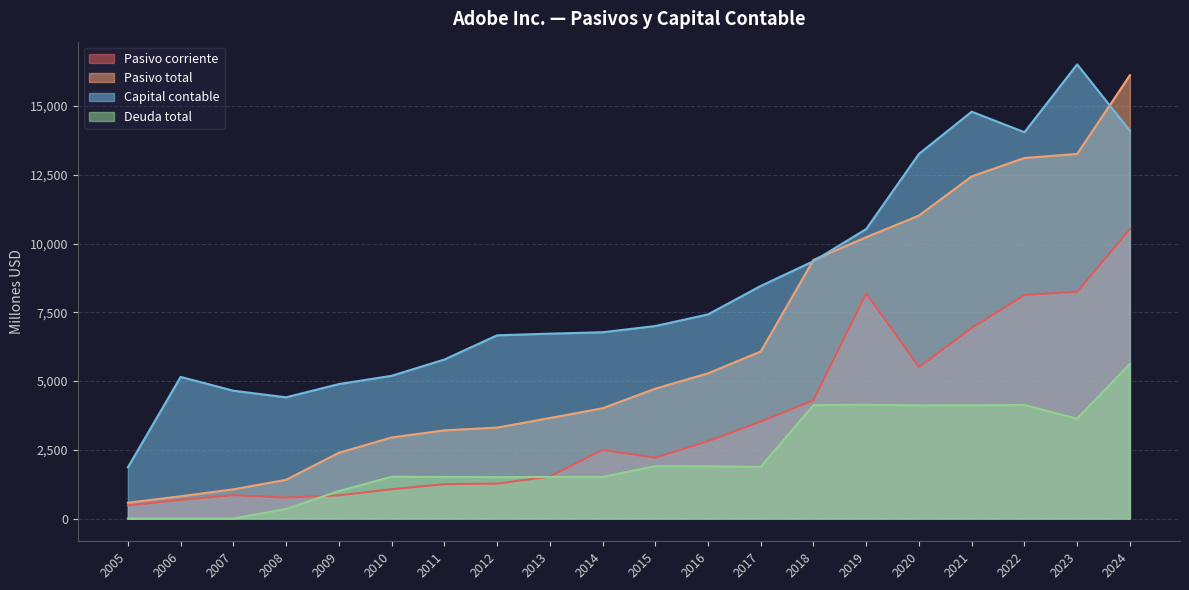

At which category does Deuda total reach its first local valley?

2023